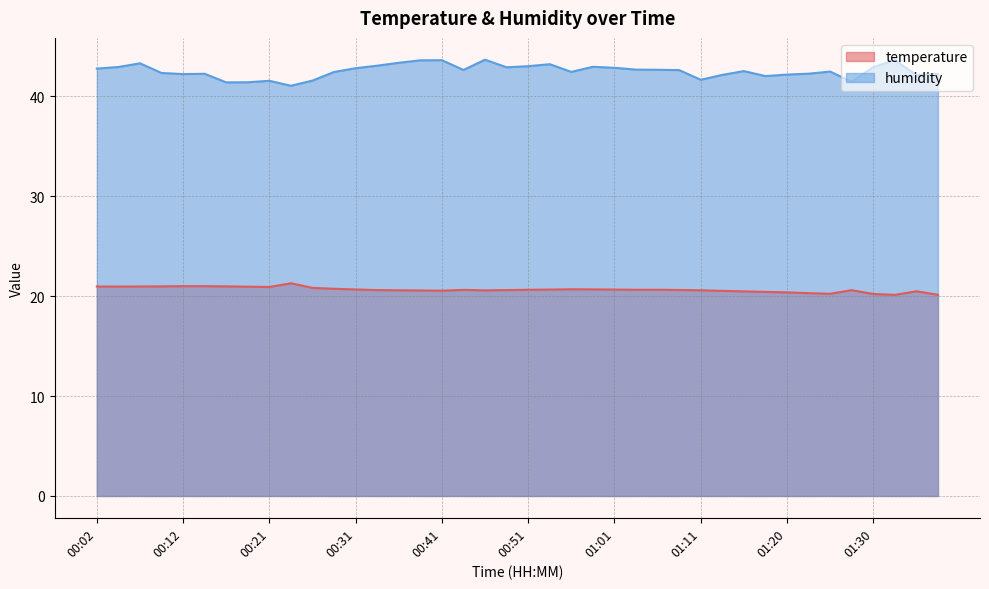

Which category has the lowest value across all series?

01:33